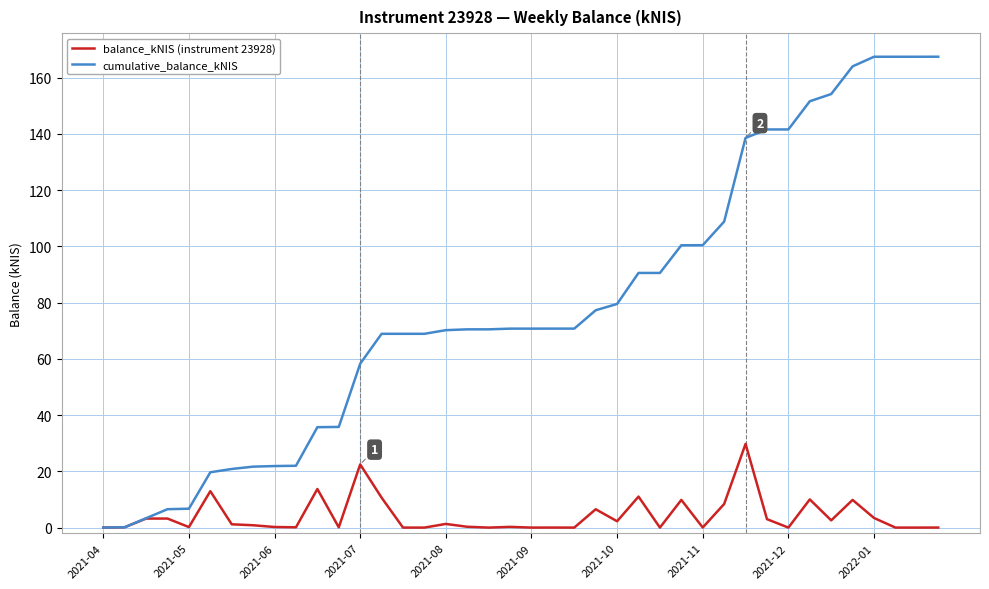

Which series has the largest total across all categories?

cumulative_balance_kNIS